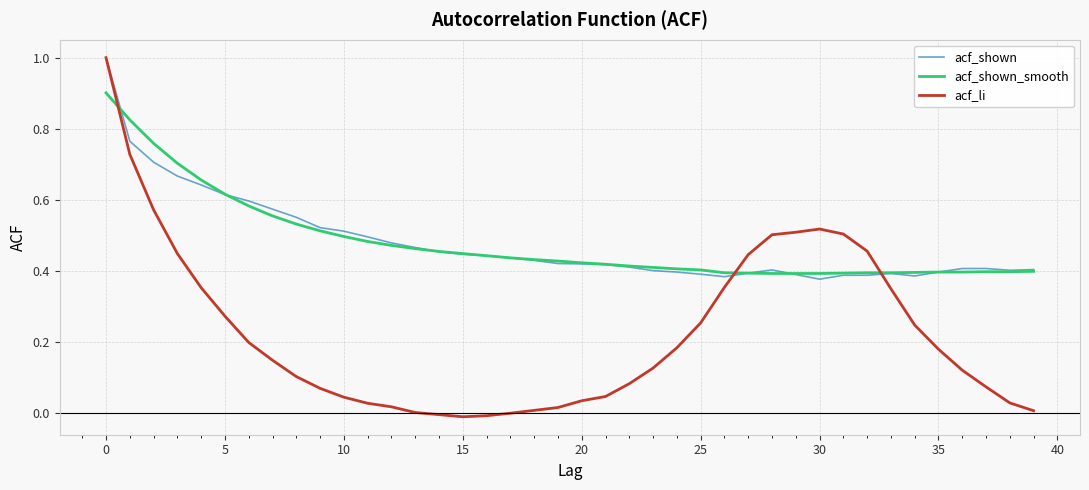

What is the maximum value for acf_li?

1.0